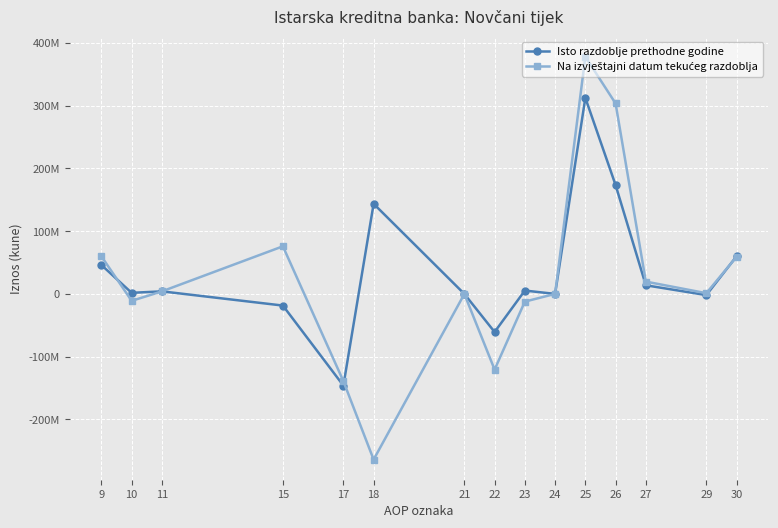

Rank the series by their average value, from highest to lowest.

Isto razdoblje prethodne godine, Na izvještajni datum tekućeg razdoblja